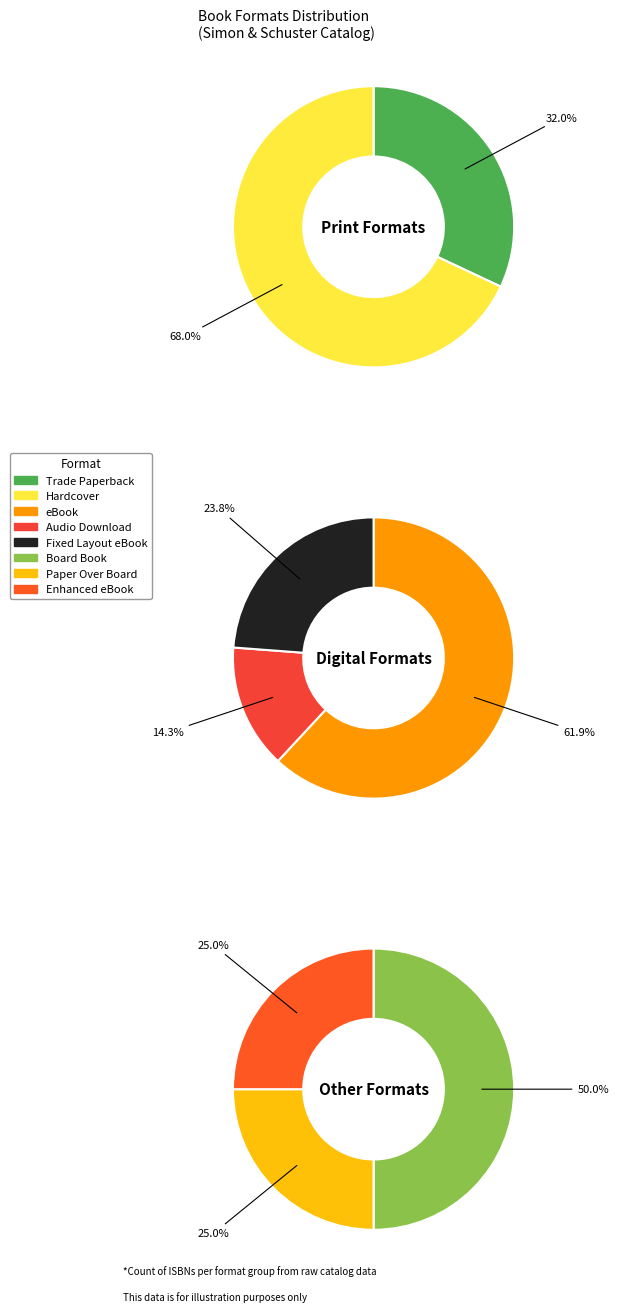

What is the largest slice in the pie chart?

Hardcover